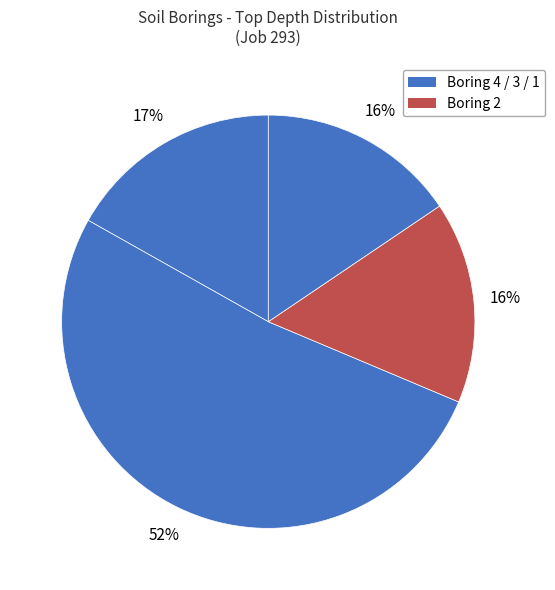

To the nearest percent, what is the average slice percentage?

25%